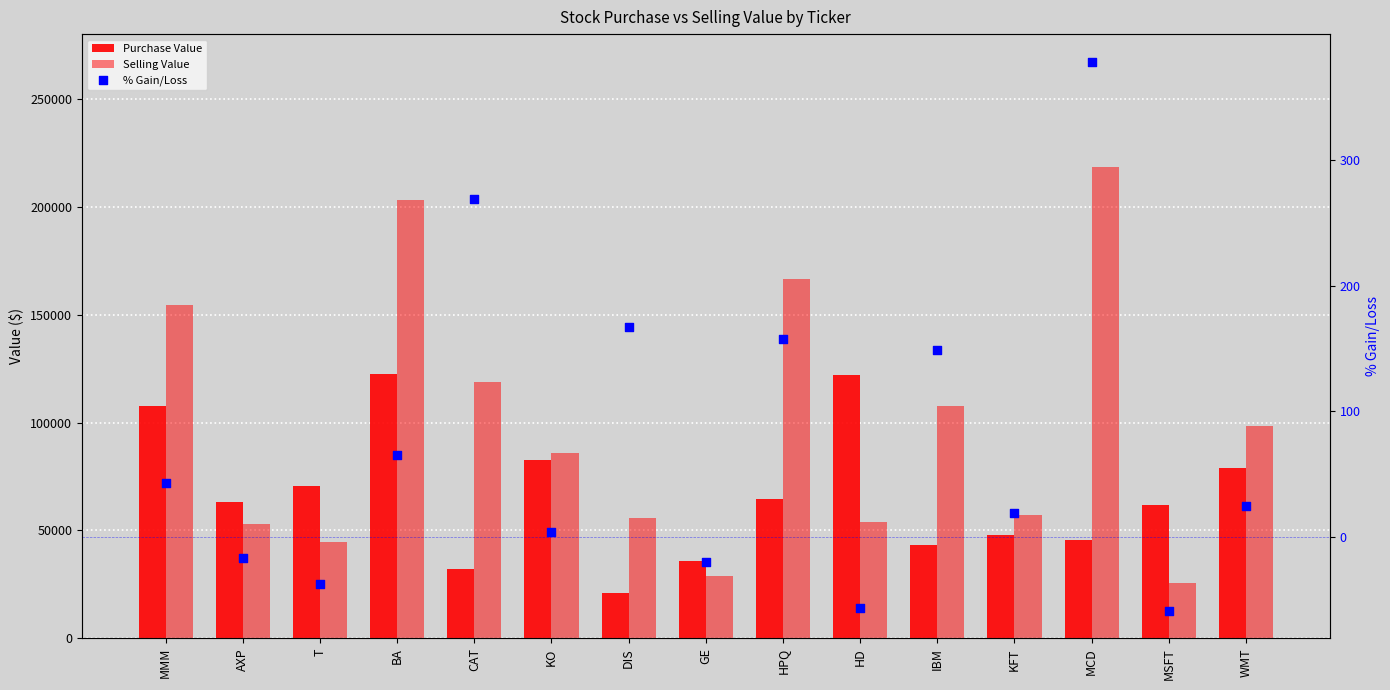

Which series has the largest total across all categories?

Selling Value